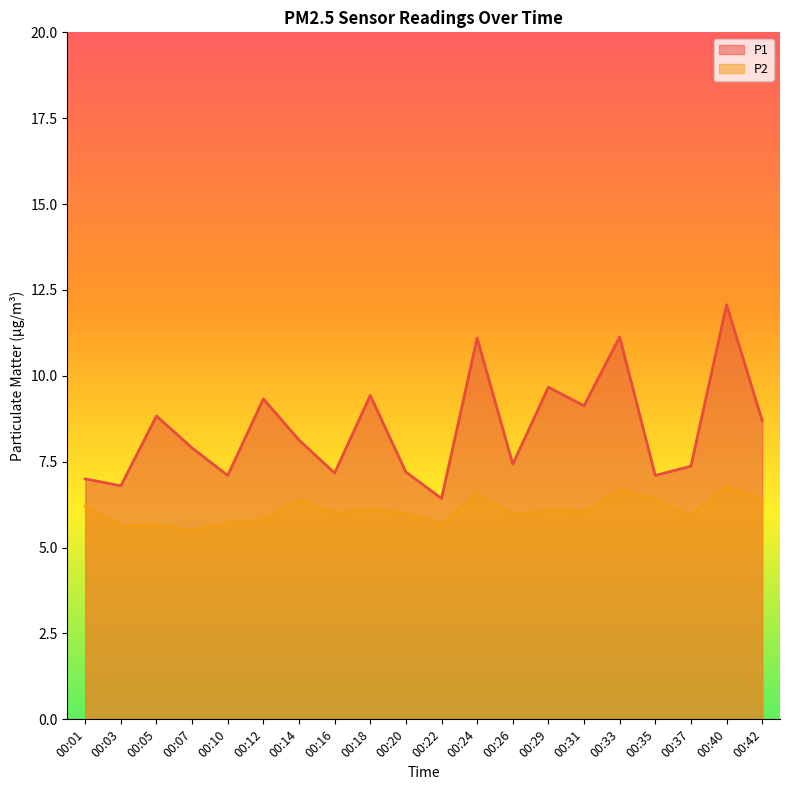

Which series has the largest total across all categories?

P1